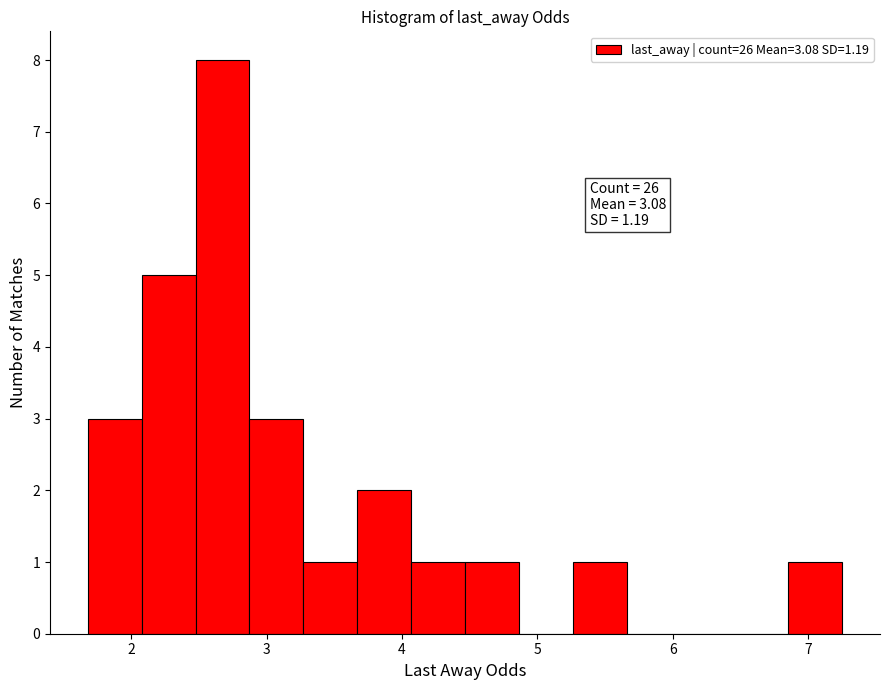

Around what value on the x-axis is the tallest bar? Give the approximate position of its centre, as read against the axis.

2.7